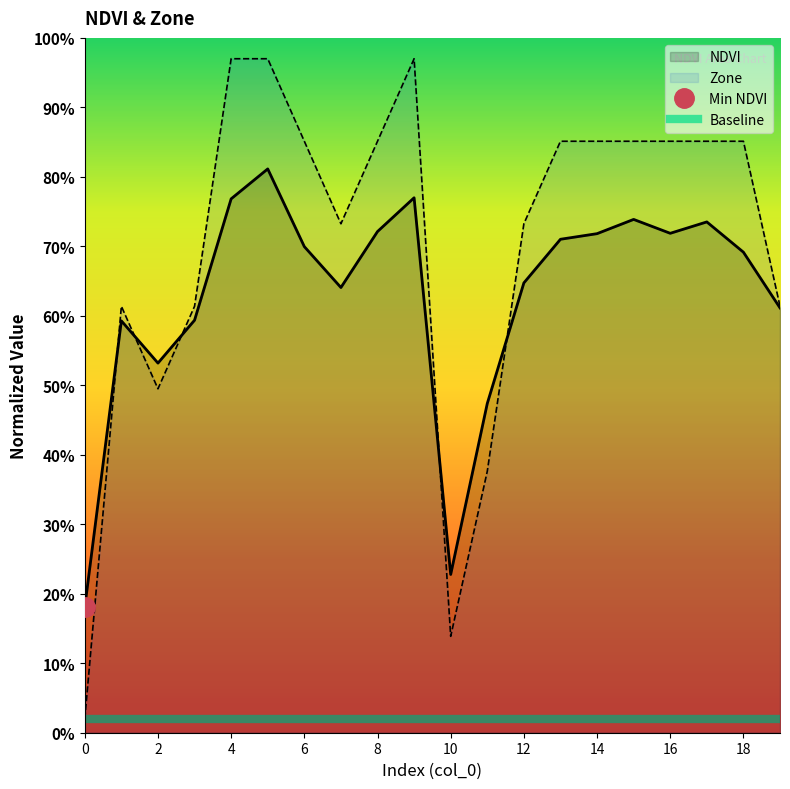

Is the value of NDVI at 3 greater than the value of Zone at 17?

No